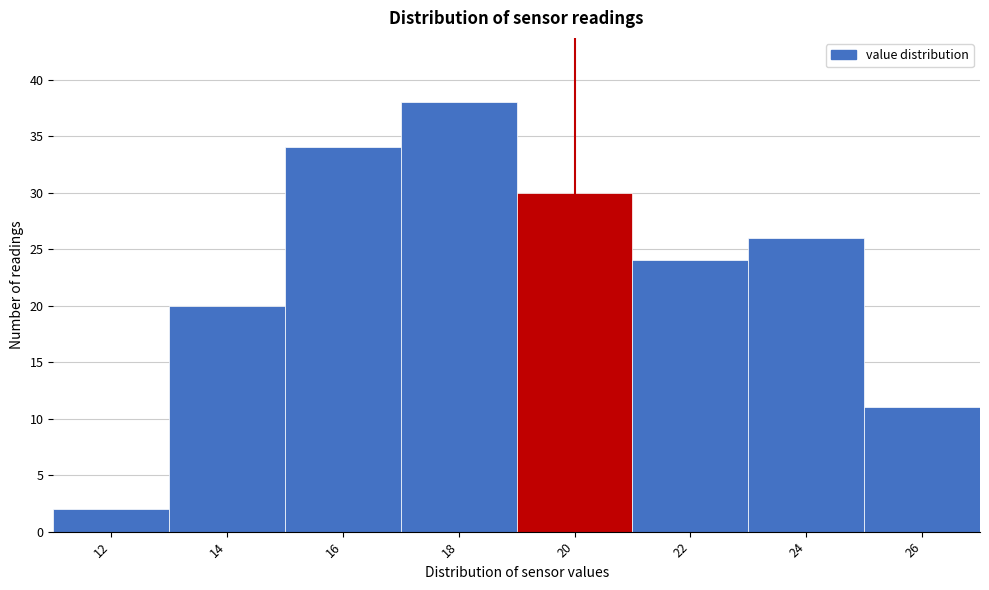

Reading left to right, list all the values displayed in this chart.

2	20	34	38	30	24	26	11